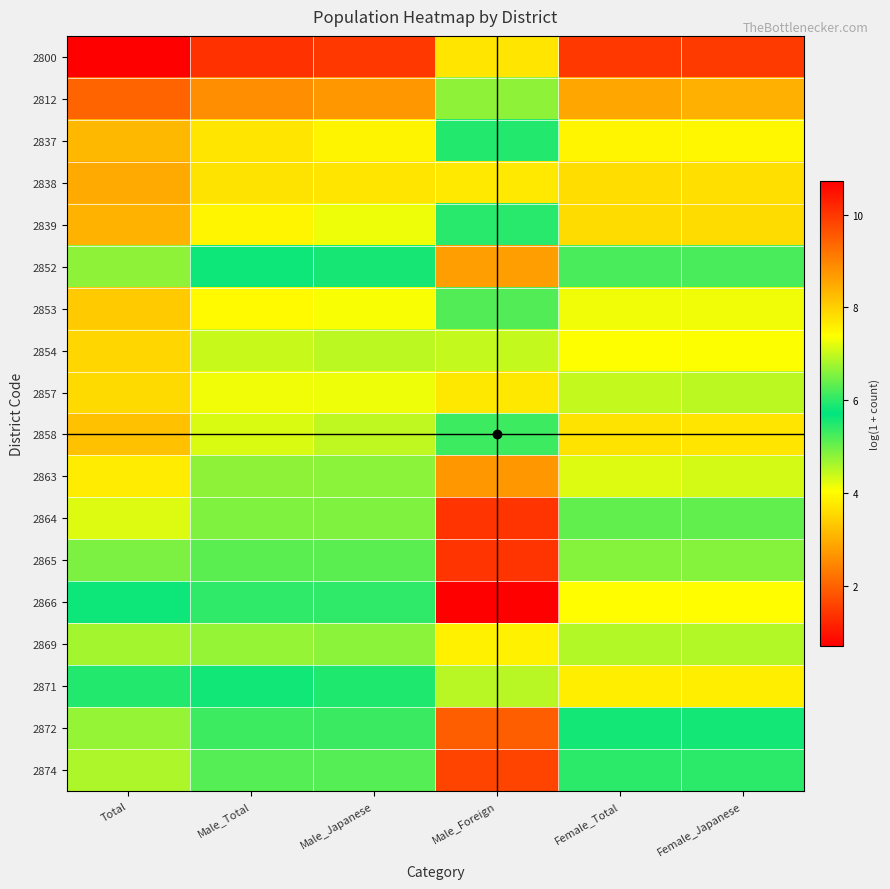

Between Male_Foreign and Female_Total, which is larger?

Female_Total